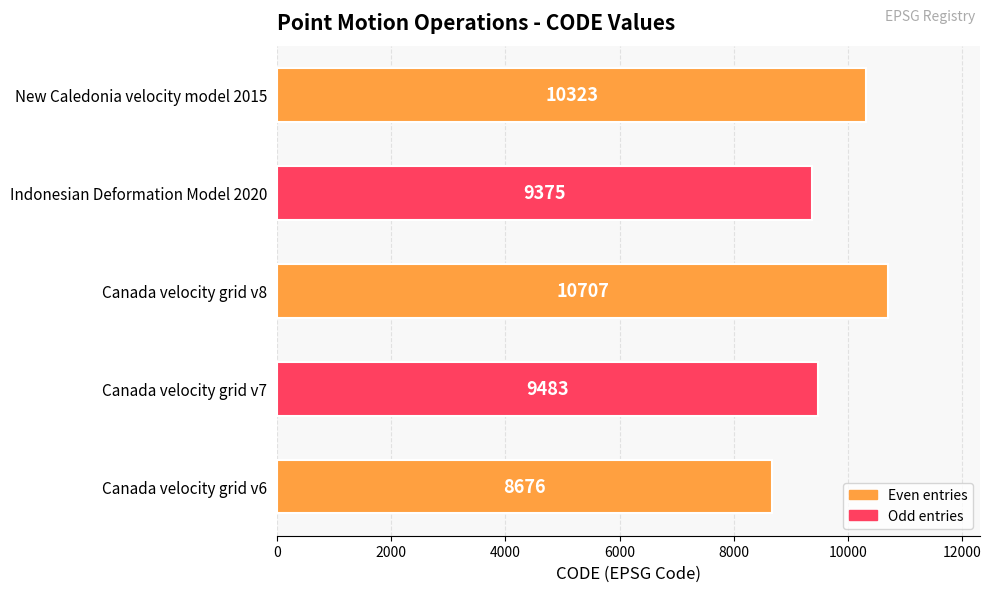

List the labels in order of value, smallest first.

Canada velocity grid v6, Indonesian Deformation Model 2020, Canada velocity grid v7, New Caledonia velocity model 2015, Canada velocity grid v8